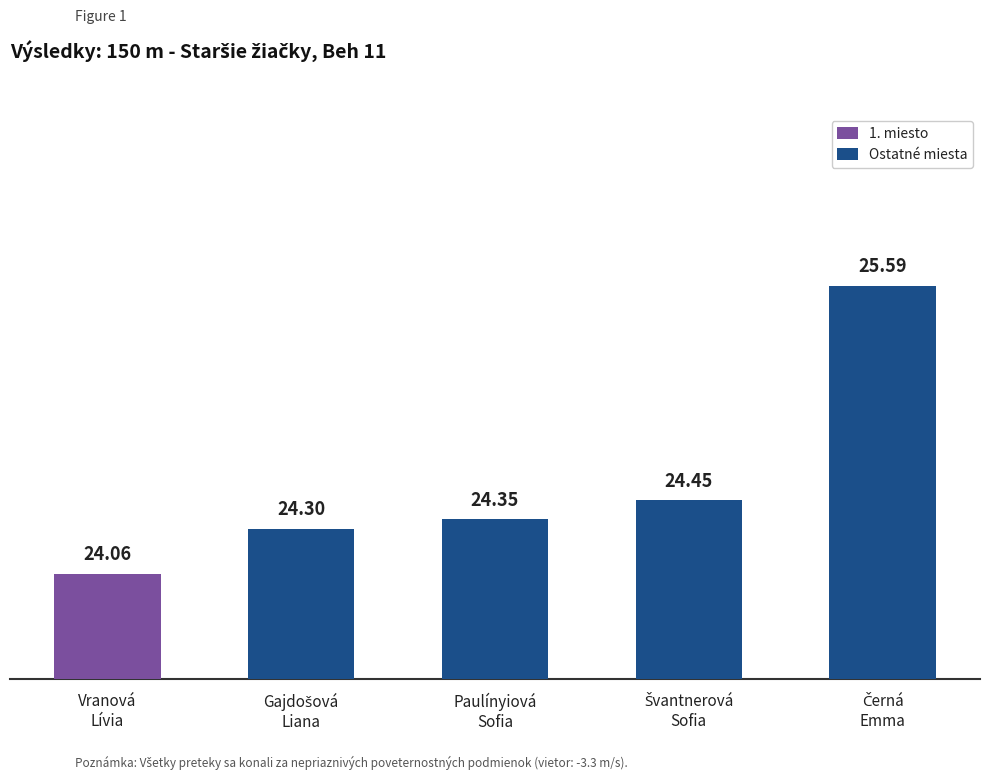

What is the difference between the maximum and minimum values?

1.5